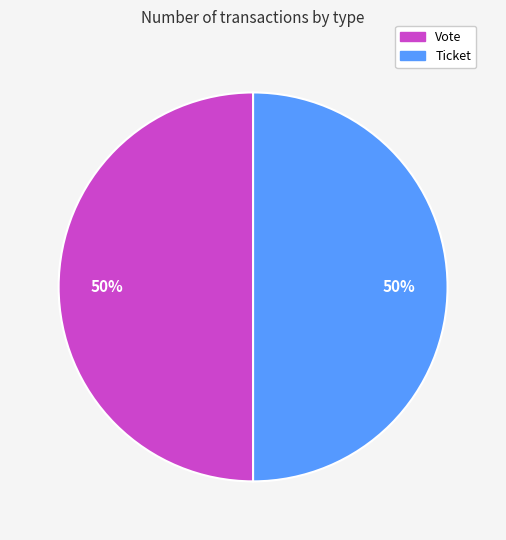

How many slices are in this pie chart?

2